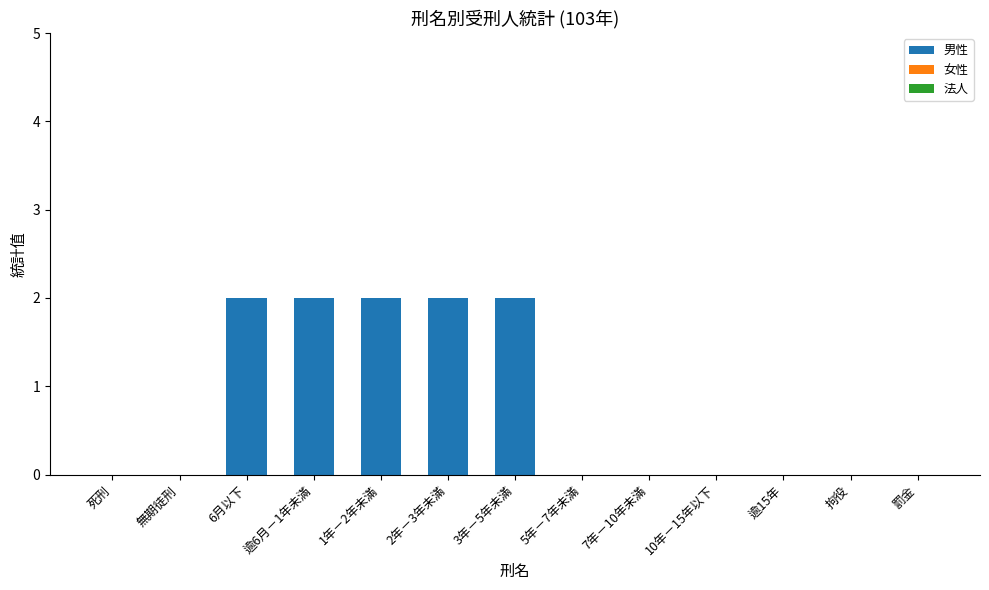

True or false: the data shows -1 at 7年－10年未滿.

False